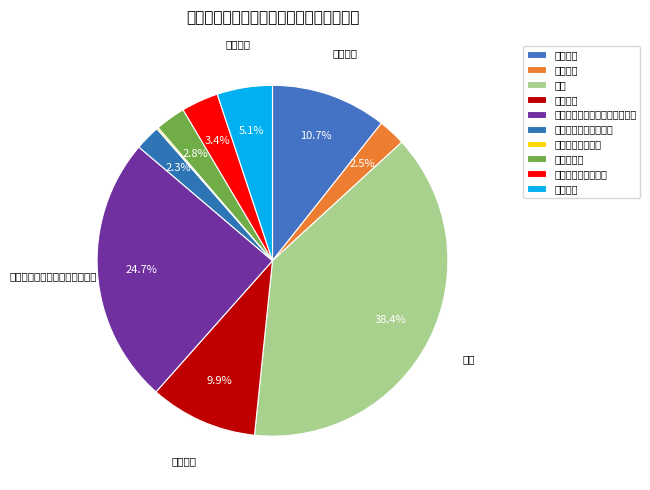

Is it true that 住房公积金 is 3% of the pie?

True